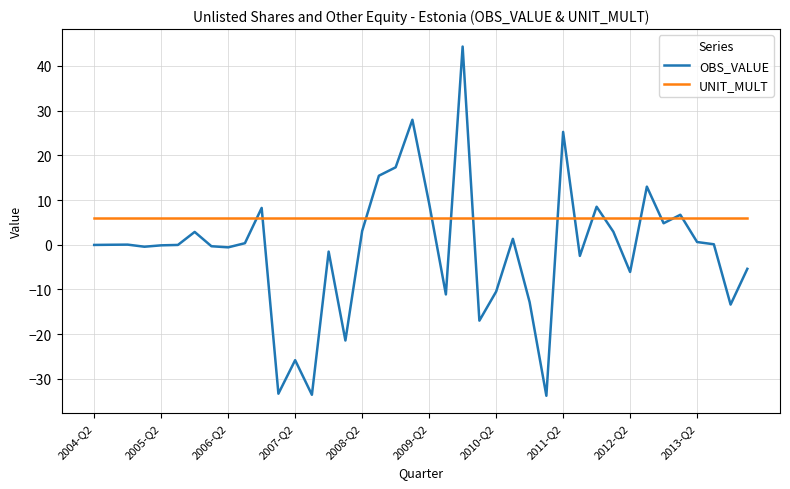

What is the maximum value shown in the chart?

44.3